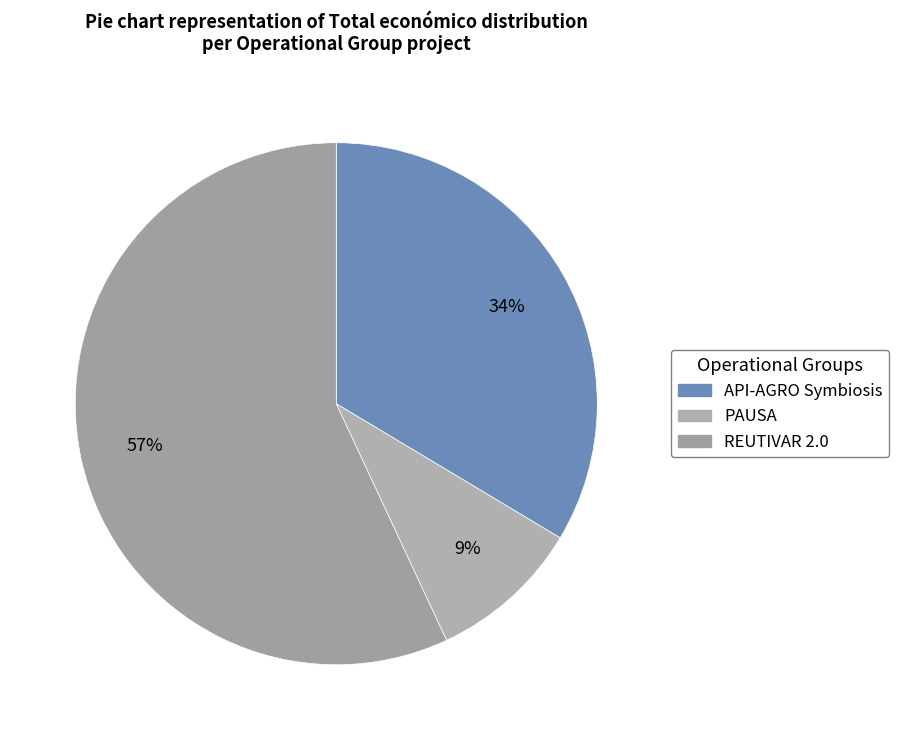

Which category has the biggest portion of the pie?

REUTIVAR 2.0